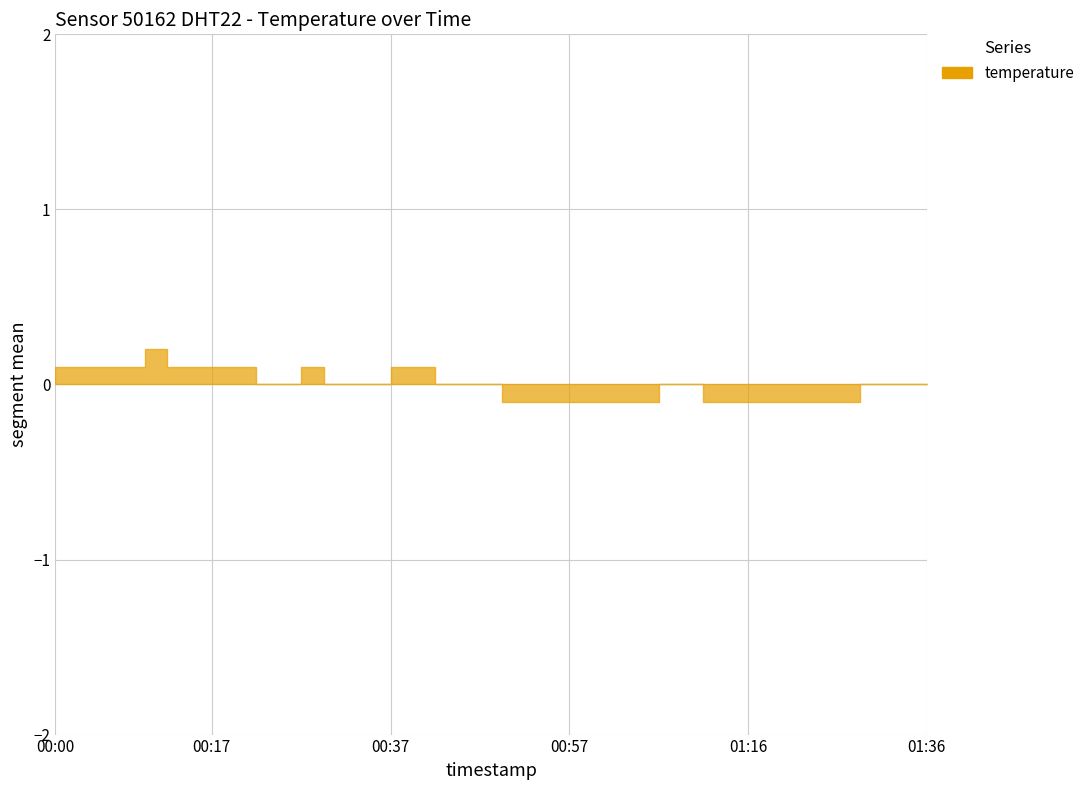

Rank the categories by value from highest to lowest.

00:10, 00:00, 00:02, 00:05, 00:07, 00:12, 00:15, 00:17, 00:20, 00:27, 00:37, 00:39, 00:22, 00:24, 00:29, 00:32, 00:34, 00:41, 00:44, 00:46, 01:07, 01:09, 01:29, 01:31, 01:34, 01:36, 00:49, 00:52, 00:54, 00:57, 00:59, 01:02, 01:04, 01:12, 01:14, 01:16, 01:19, 01:22, 01:24, 01:26